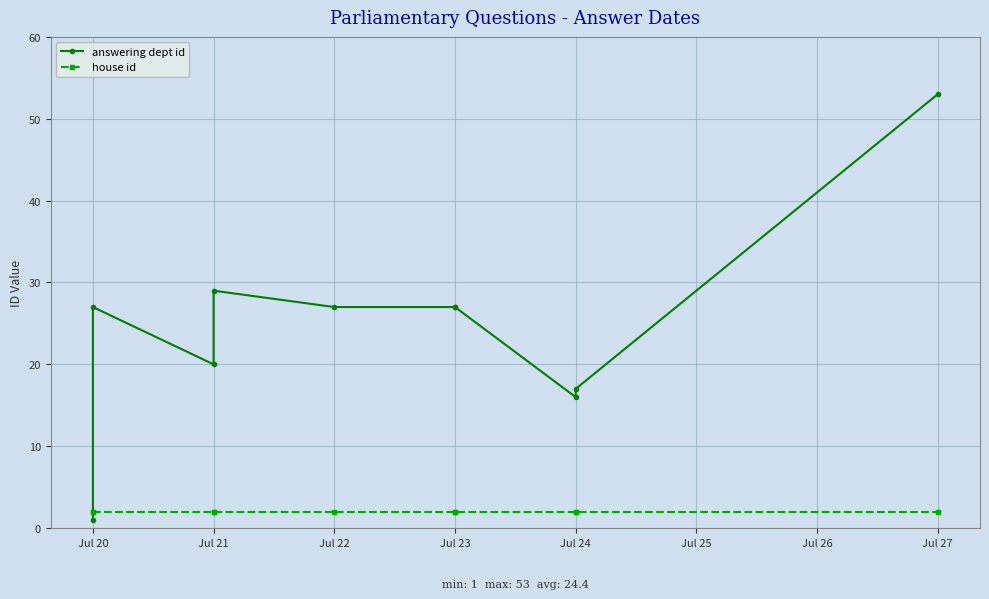

In answering dept id, how many points are lower than both neighbors (excluding endpoints)?

2